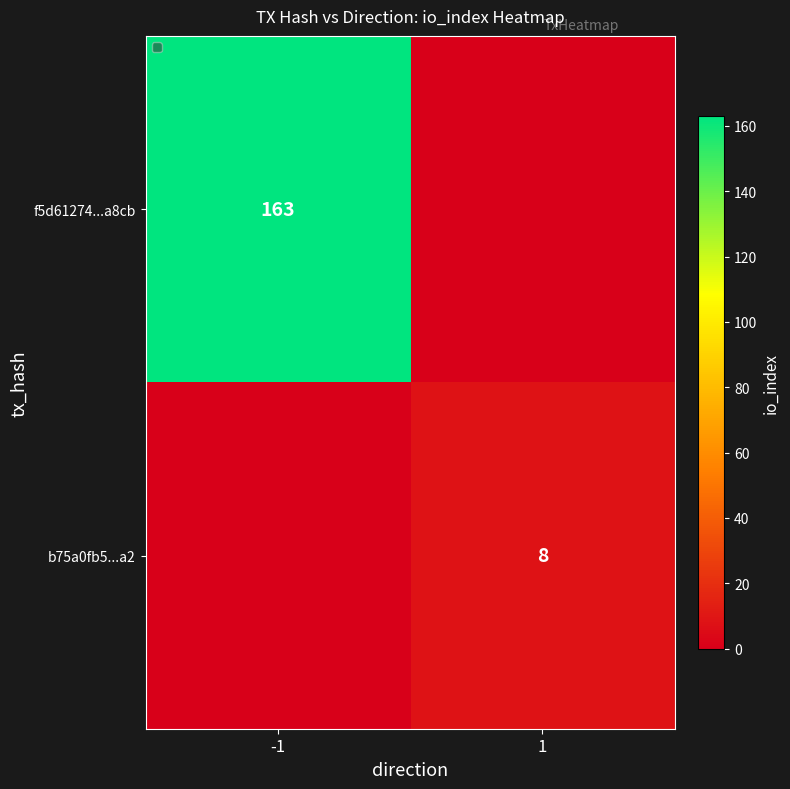

Is it true that b75a0fb5...a2 equals 8 at 1?

True